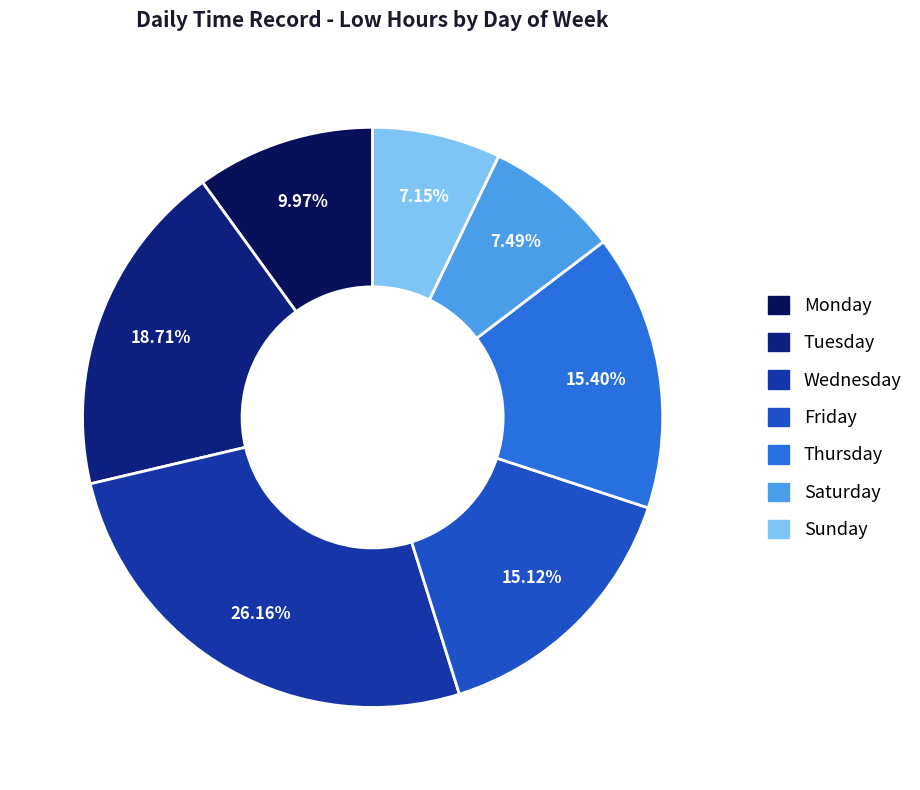

Does any single category account for the majority?

No